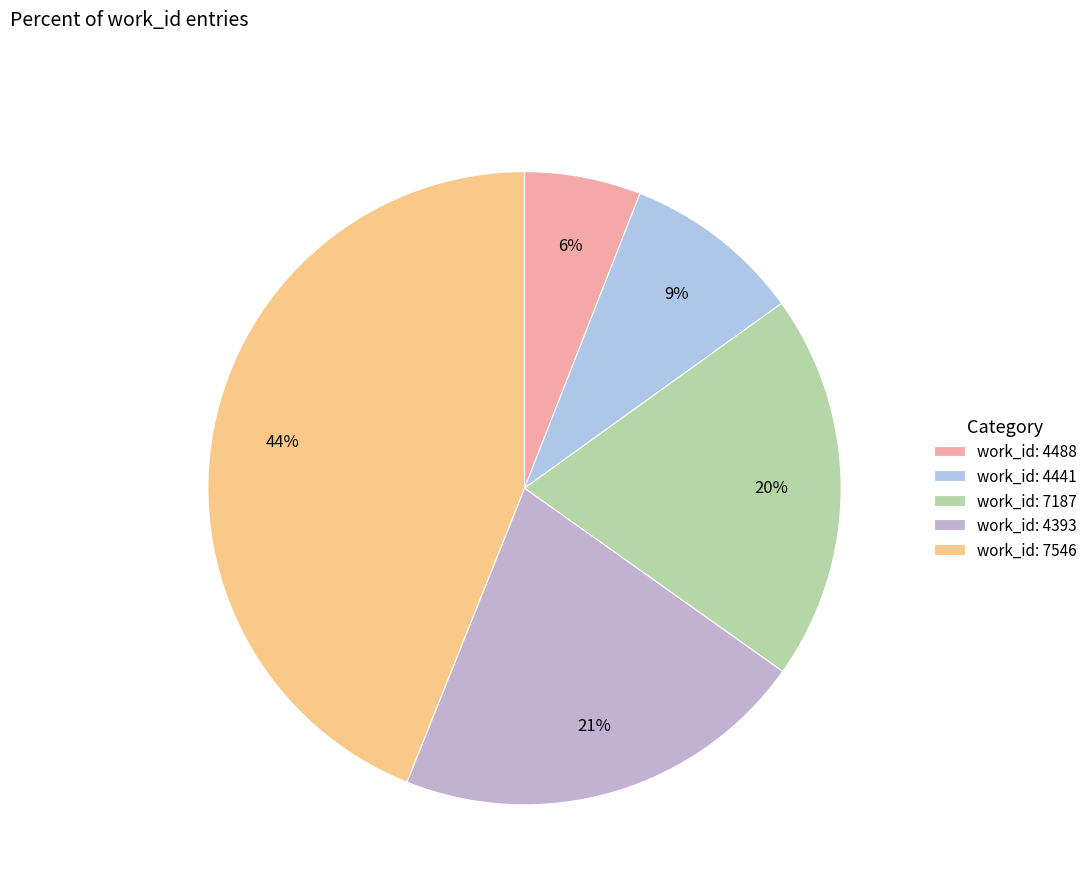

Rank the categories by value from highest to lowest.

work_id: 7546, work_id: 4393, work_id: 7187, work_id: 4441, work_id: 4488